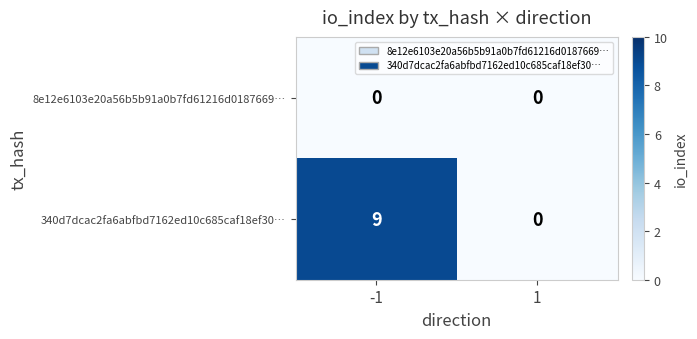

Rank the series at -1 from lowest to highest value.

8e12e6103e20a56b5b91a0b7fd61216d0187669…, 340d7dcac2fa6abfbd7162ed10c685caf18ef30…